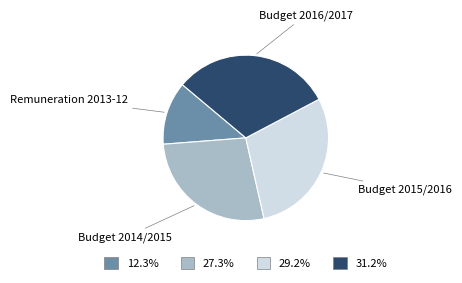

Is it true that Budget 2014/2015 is 27% of the pie?

True